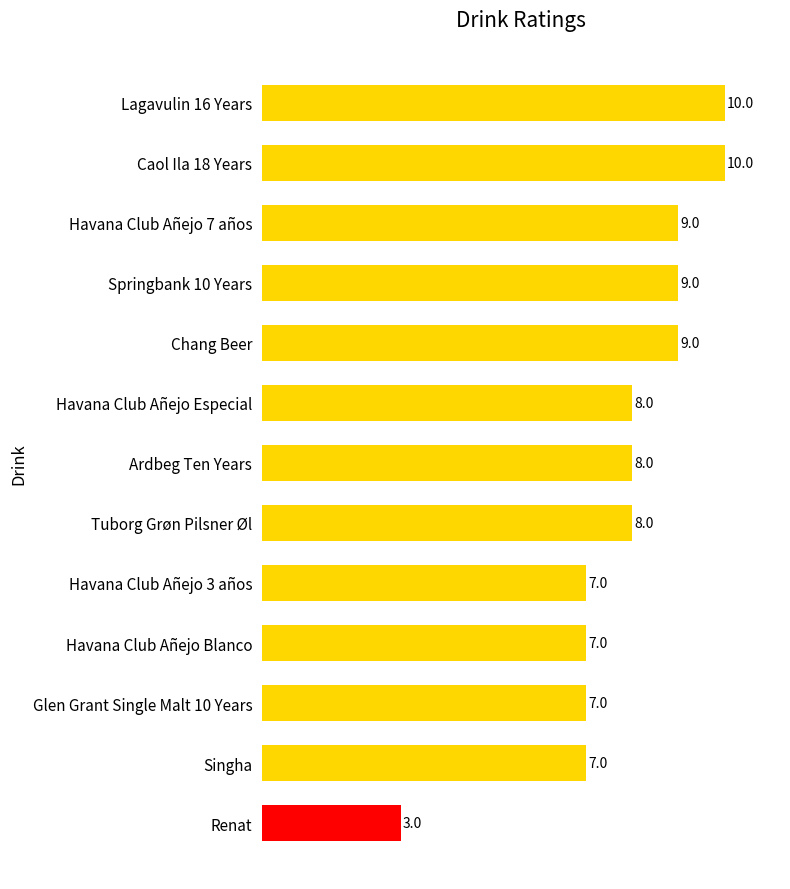

What is the greatest value displayed?

10